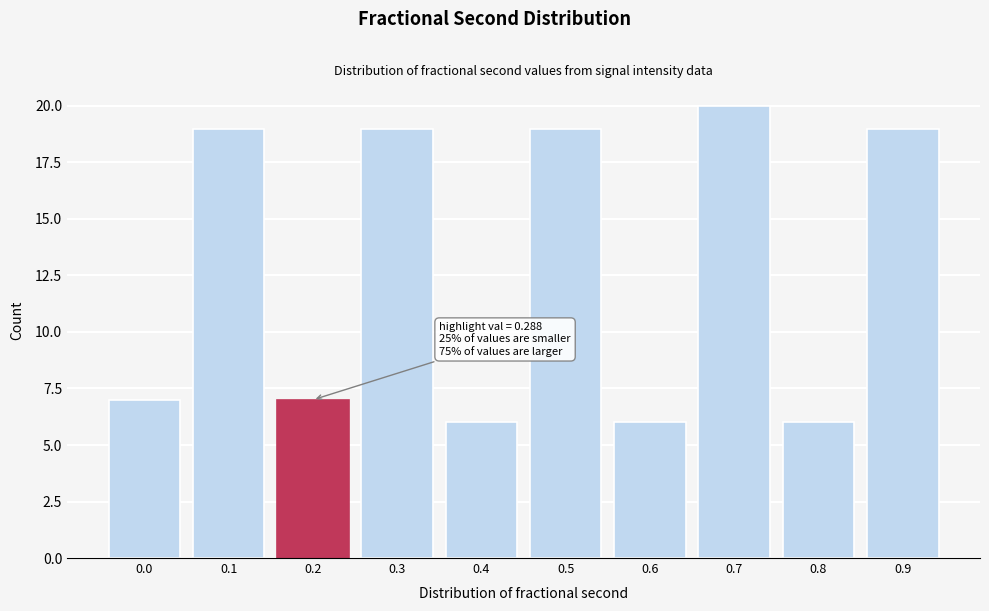

Reading left to right, what are all the values shown in this chart?

0.0=7	0.1=19	0.2=7	0.3=19	0.4=6	0.5=19	0.6=6	0.7=20	0.8=6	0.9=19